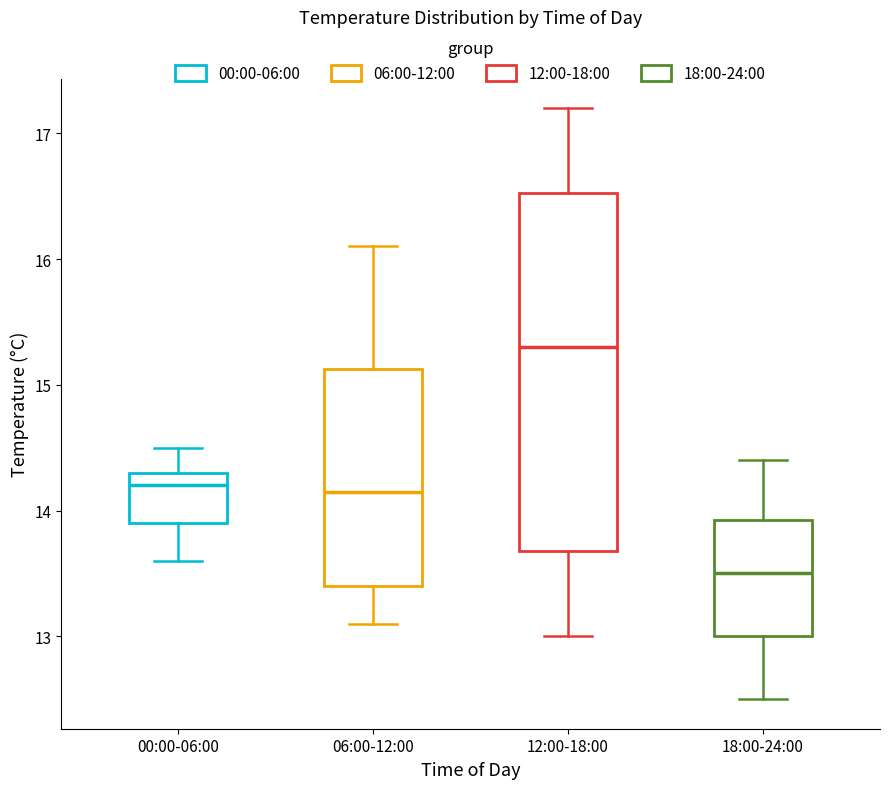

Where does the lower whisker of the box for 06:00-12:00 end on the y-axis? The values are not printed on the chart, so give them approximately, as read against the axis.

13.1